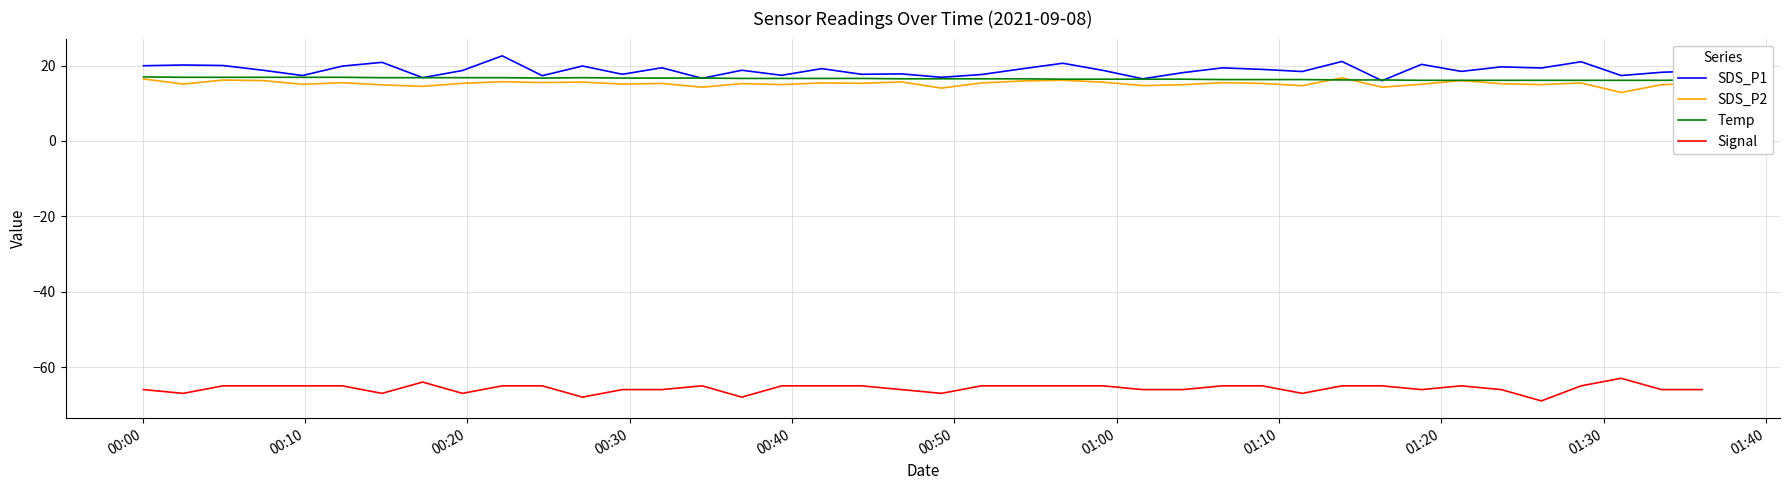

True or false: SDS_P1 and Signal intersect in this chart.

False